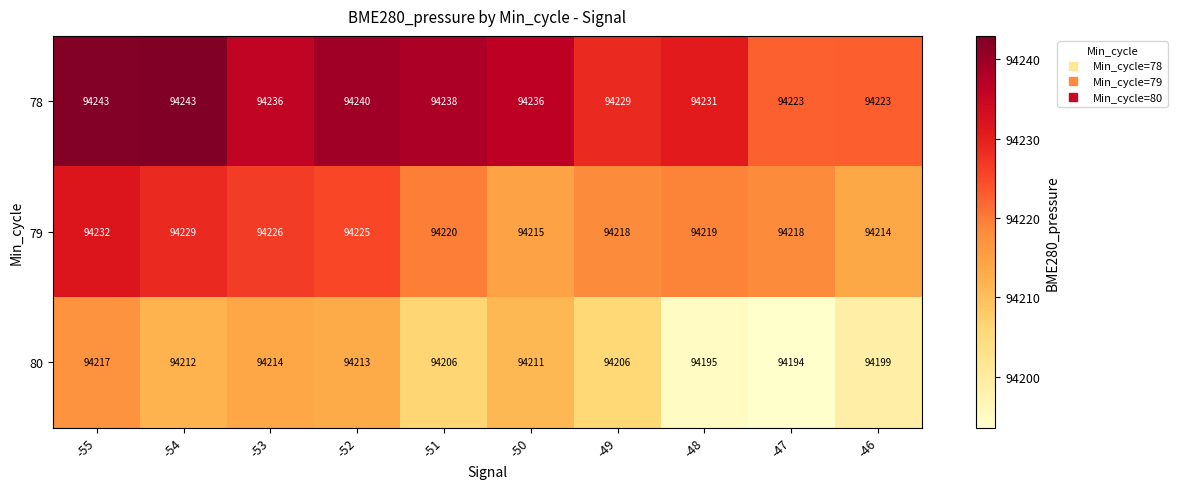

What is the difference between the maximum and minimum values in the 78 series?

20